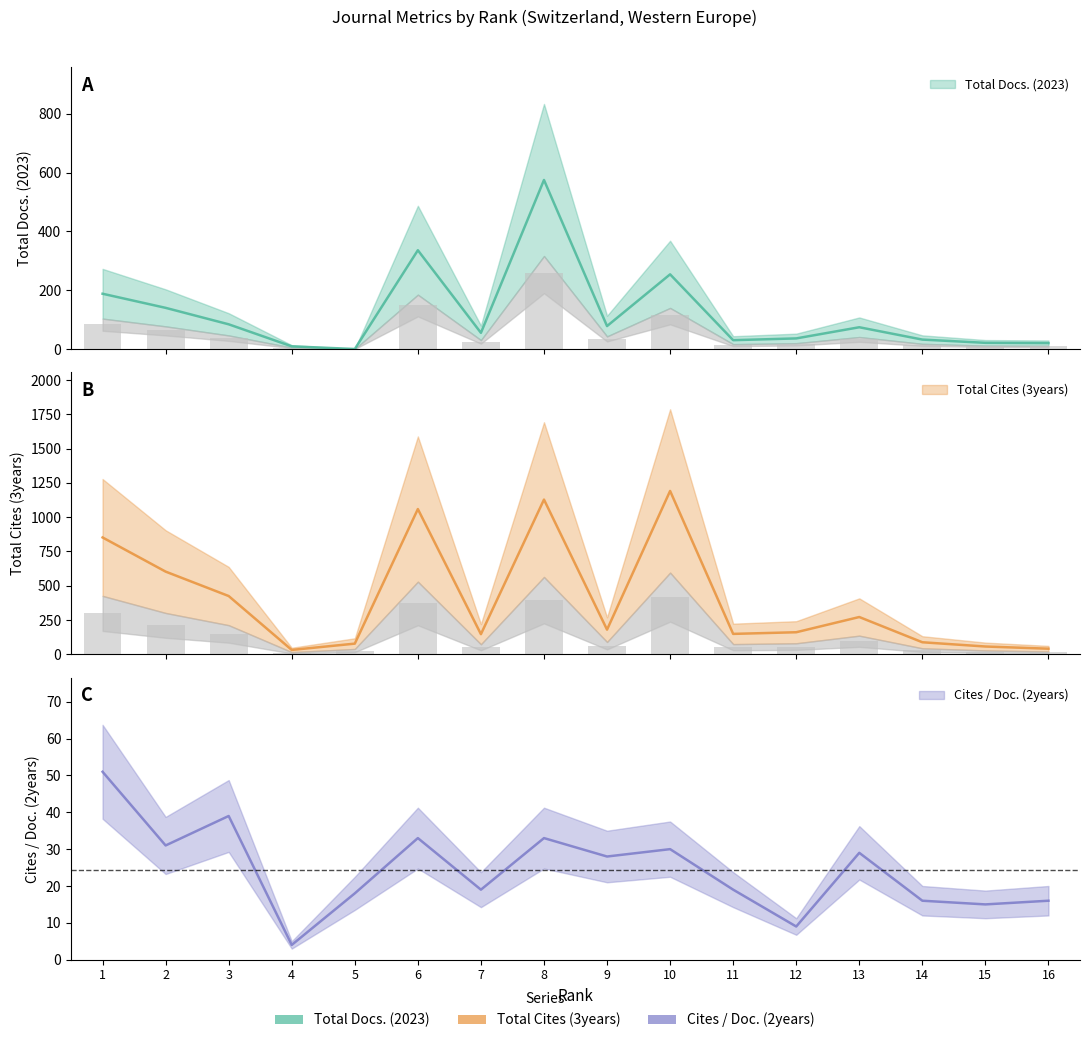

What is the difference between the Total Cites (3years) values at 3 and 6?

634